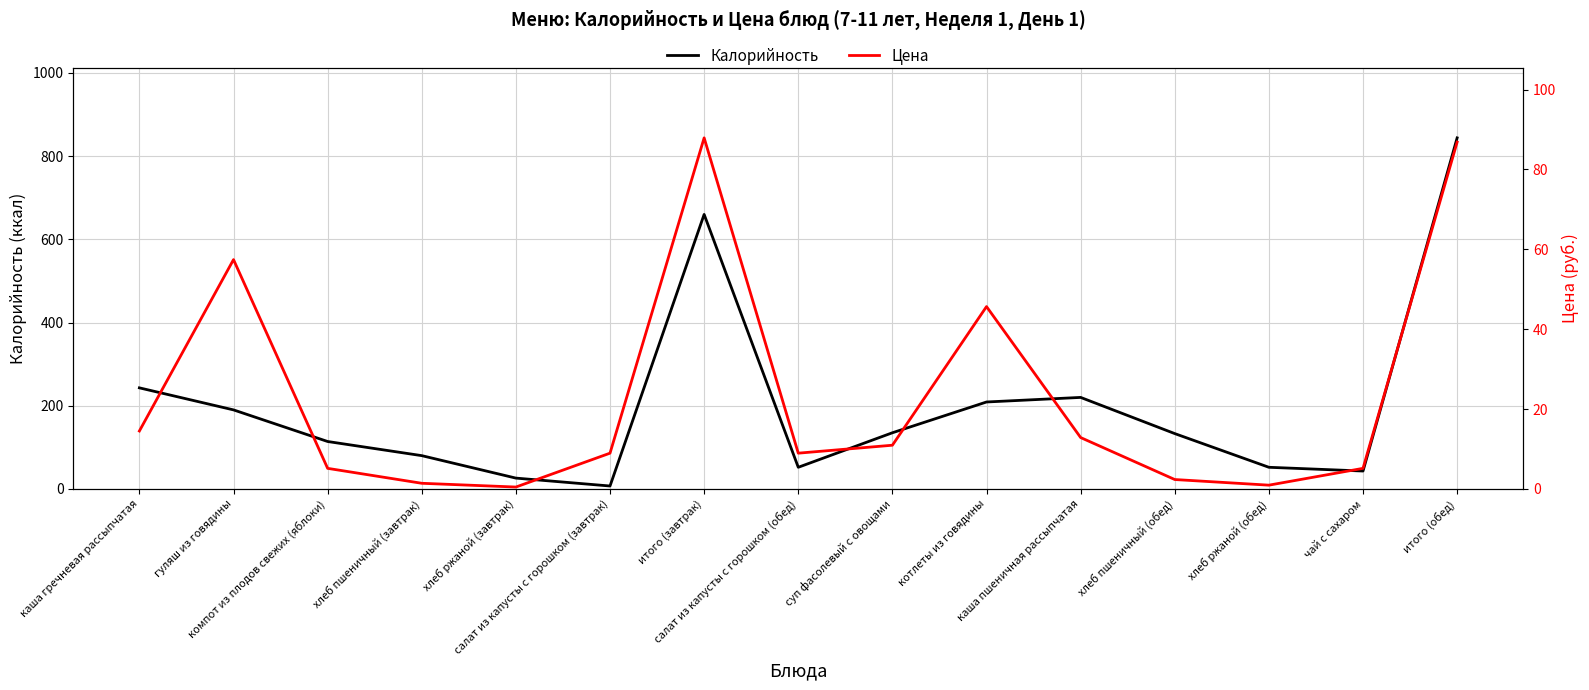

What is the minimum value for Цена?

0.5